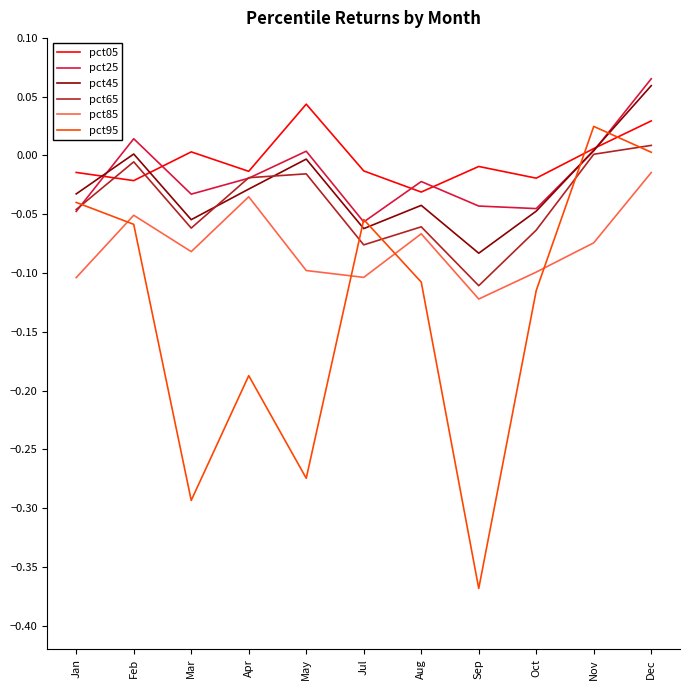

Does the chart have visible grid lines?

No